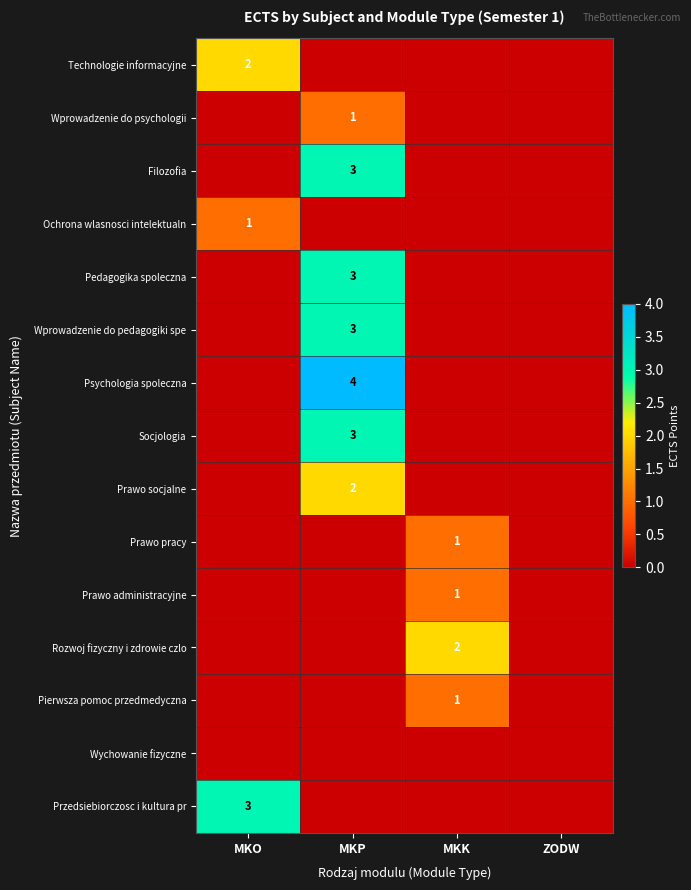

The value of Filozofia at MKP is 3. True or false?

True